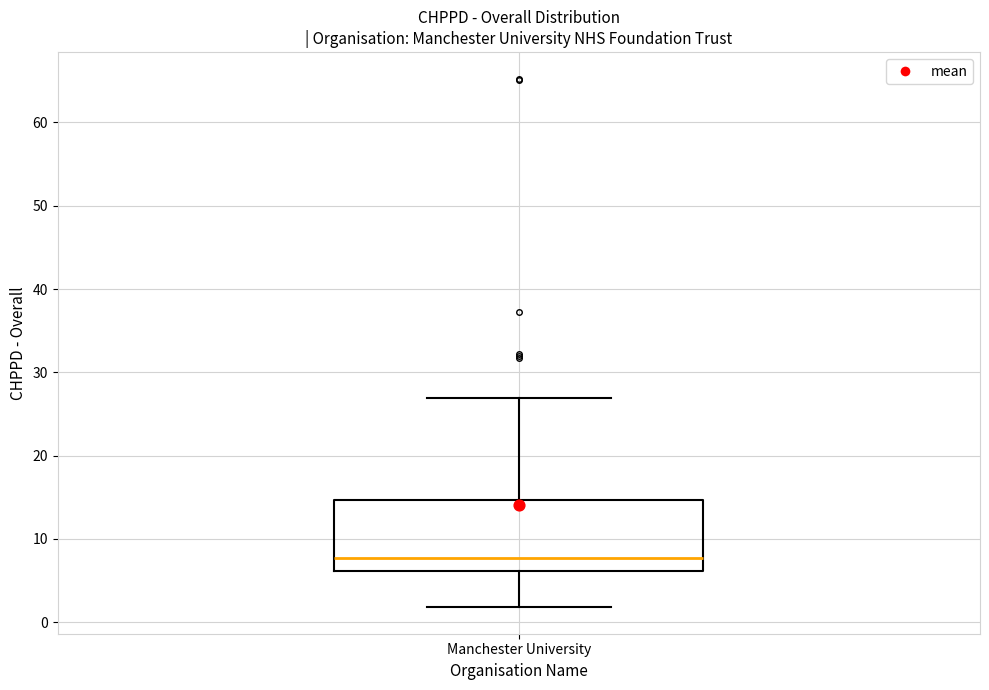

Transcribe this box plot: give where the median line is, the range the box spans, and where the two whiskers end, as read against the y-axis. The values are not printed on the chart, so give them approximately, as read against the axis.

median 8, box 6 to 15, whiskers 2 to 27